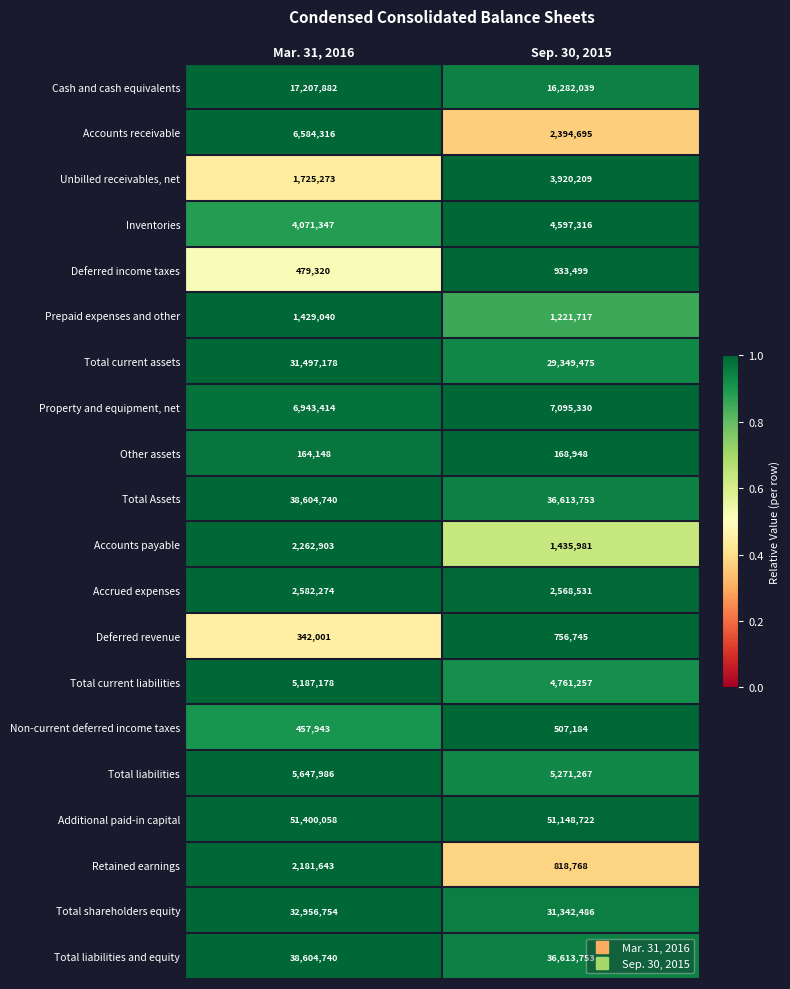

What is the difference between the maximum and minimum values in the Cash and cash equivalents series?

925843